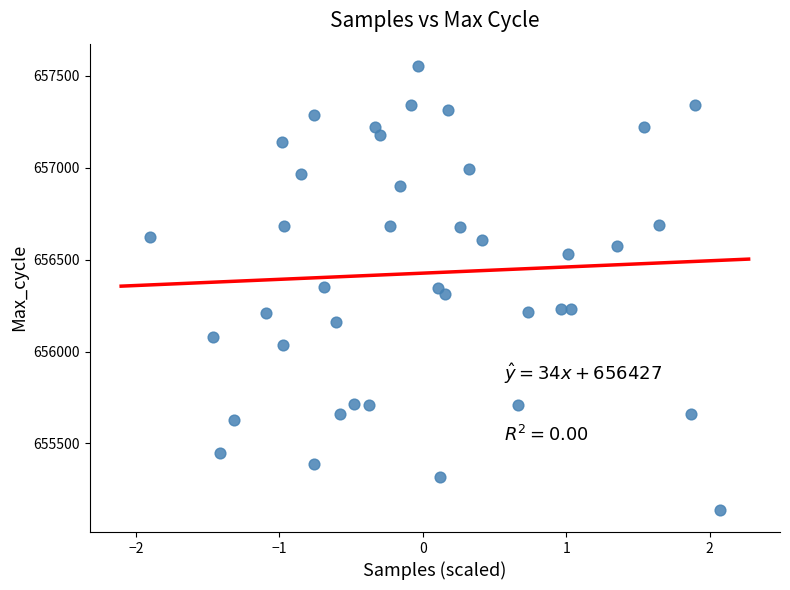

What is the range of Y values (max minus min)?

2416